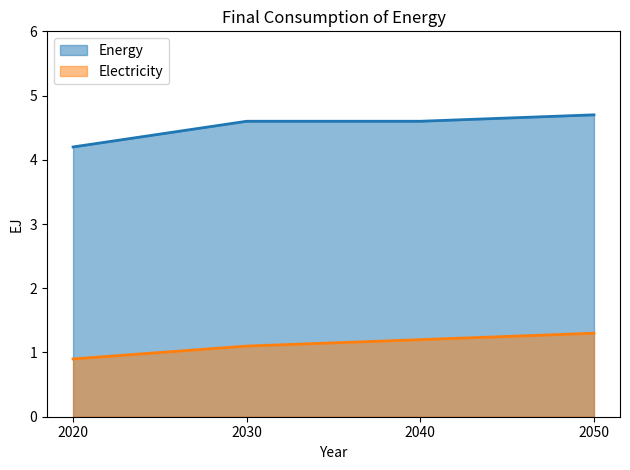

Which category has the highest value in the Electricity series?

2050